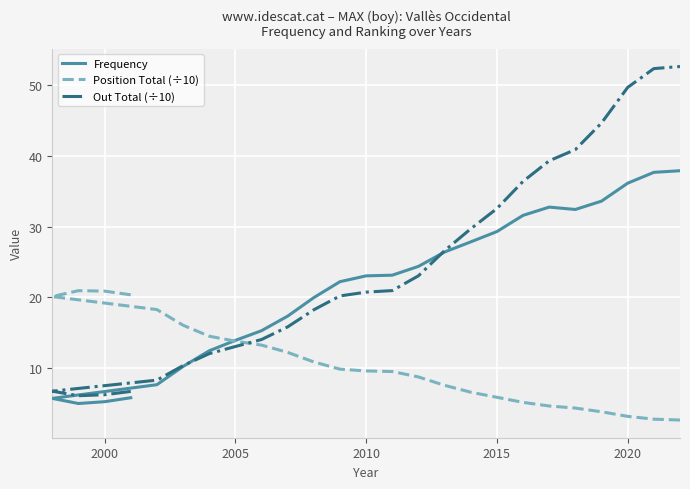

List the series in order of their peak value, highest first.

Out Total (÷10), Frequency, Position Total (÷10)